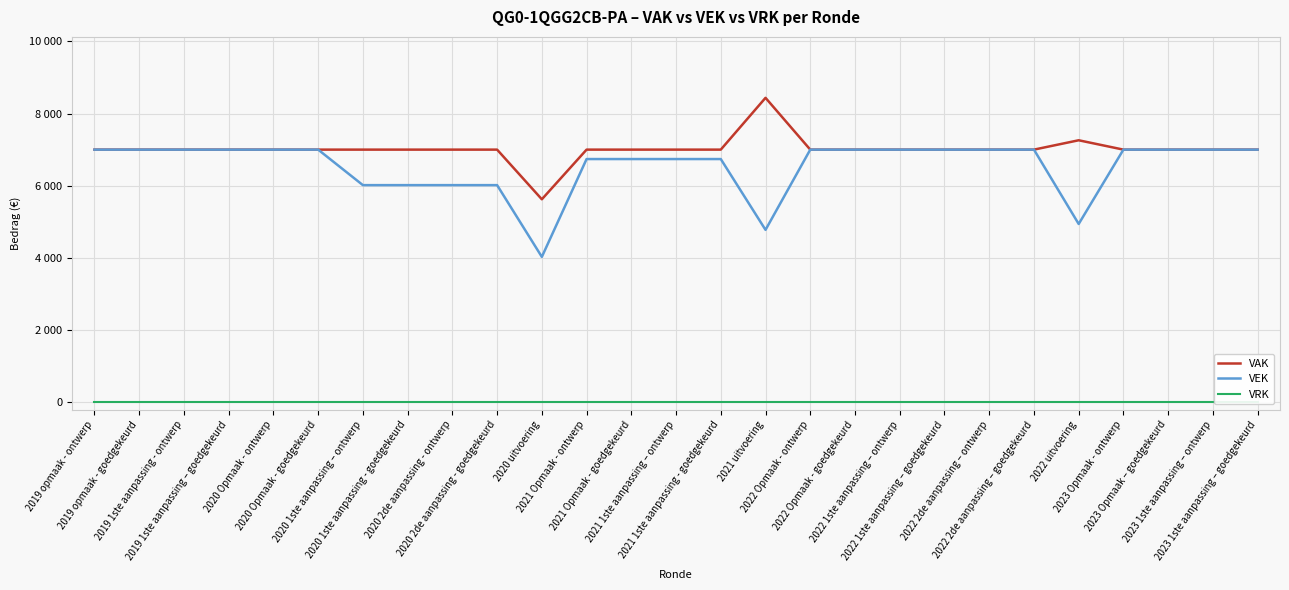

True or false: VEK and VAK cross at least once.

False